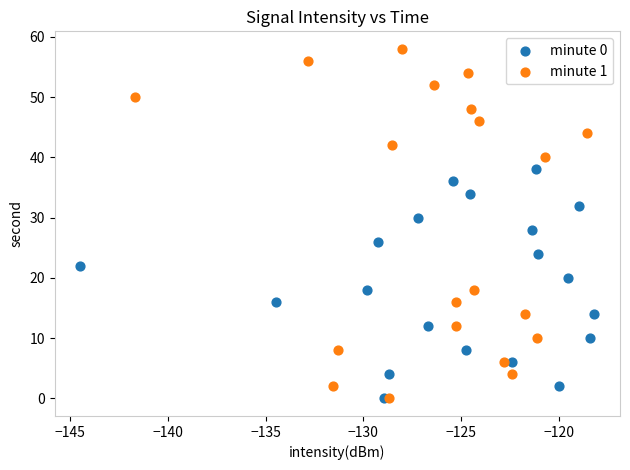

What are all the series names shown in the legend?

minute 0, minute 1